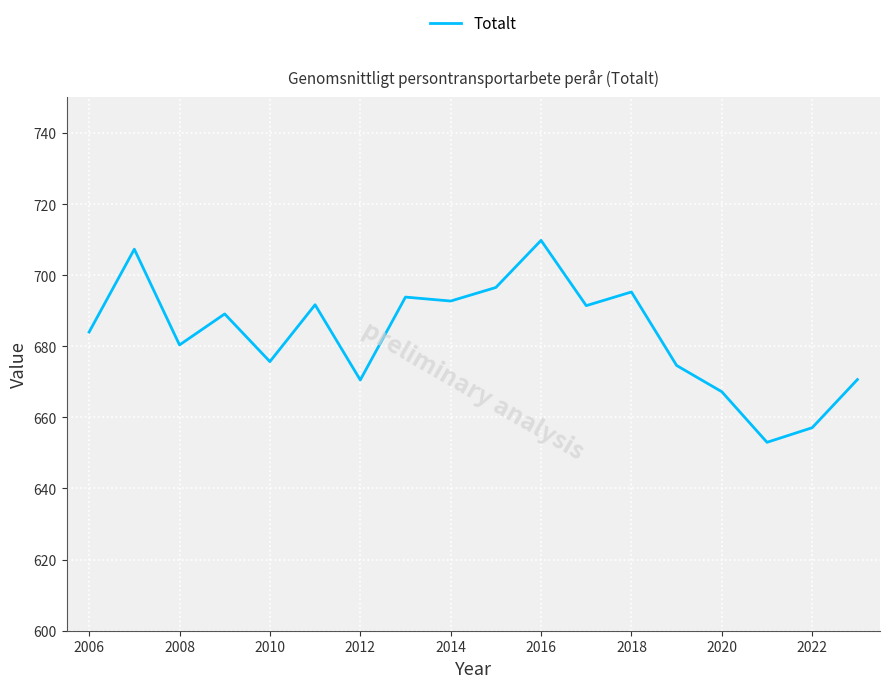

What is the difference between the maximum and minimum values?

56.8